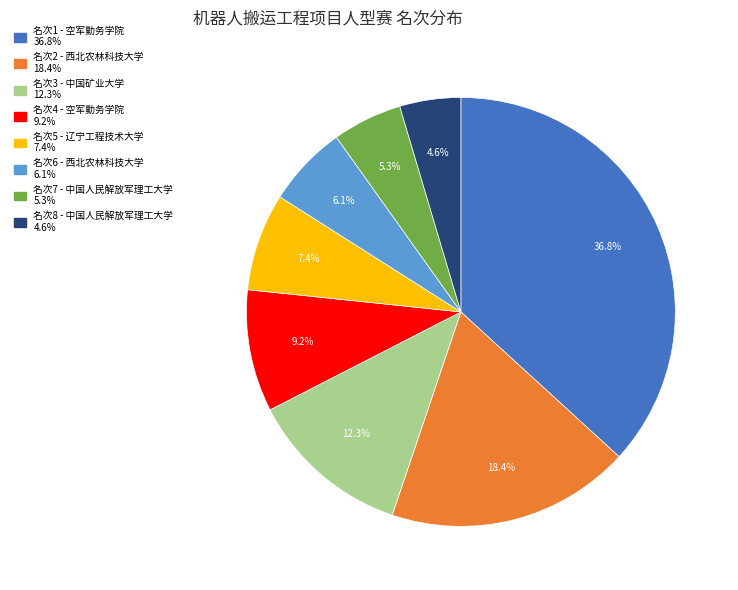

Does any single category account for the majority?

No